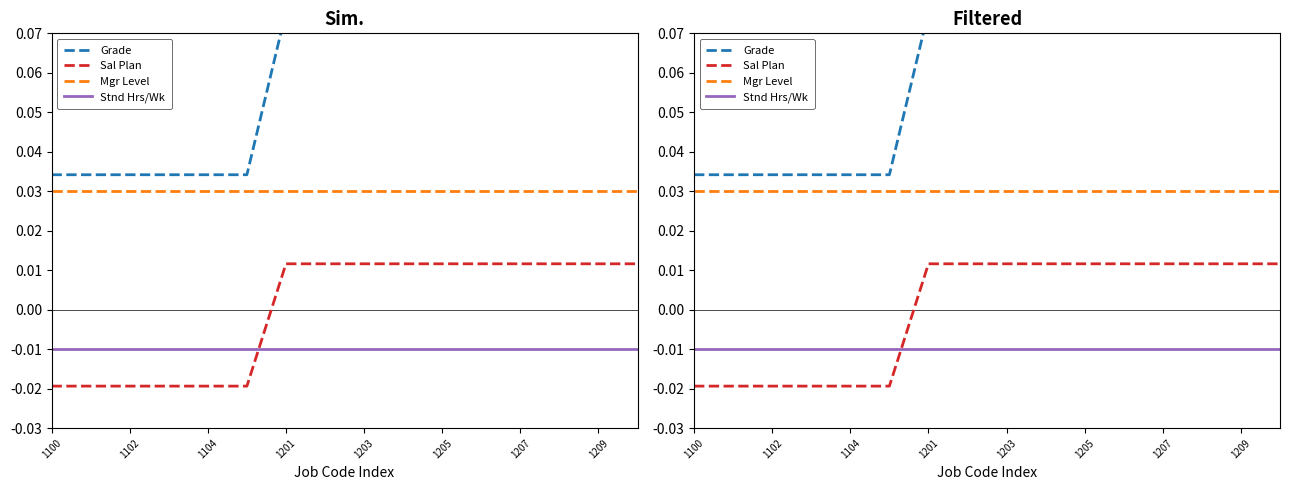

Which series has the largest total across all categories?

Grade